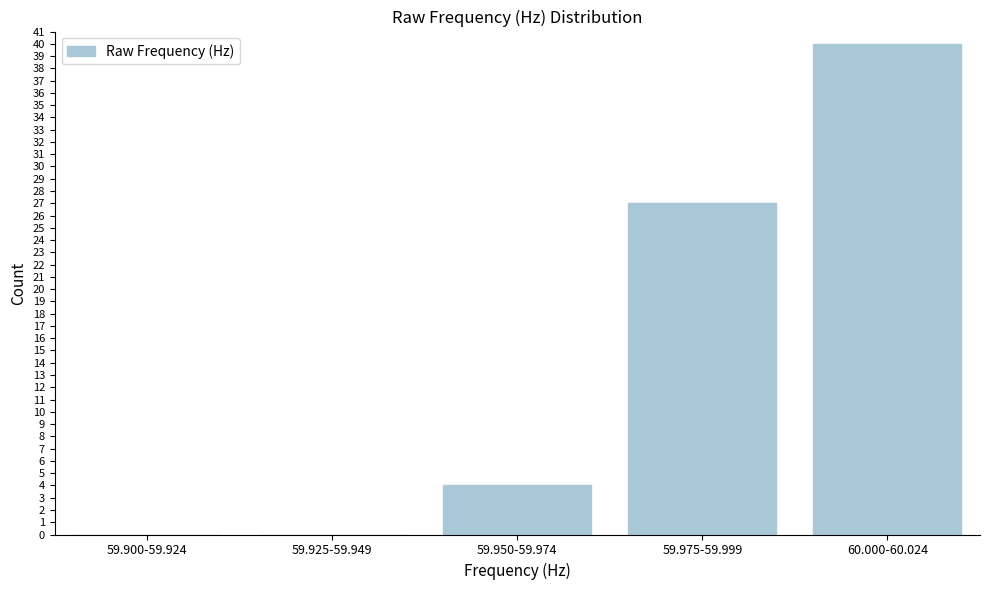

Reading right to left, transcribe all the data shown in this chart.

60.000-60.024=40	59.975-59.999=27	59.950-59.974=4	59.925-59.949=0	59.900-59.924=0